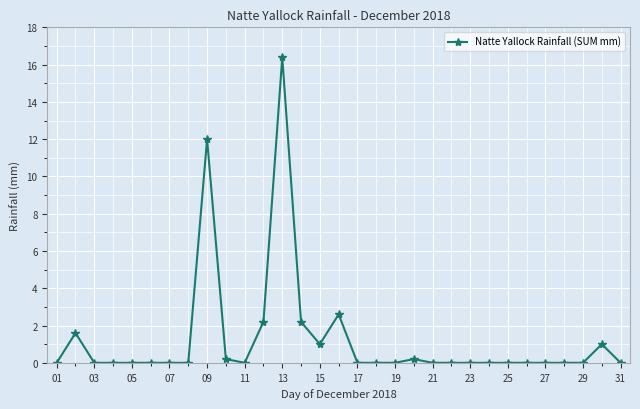

What is the maximum value shown in the chart?

16.4